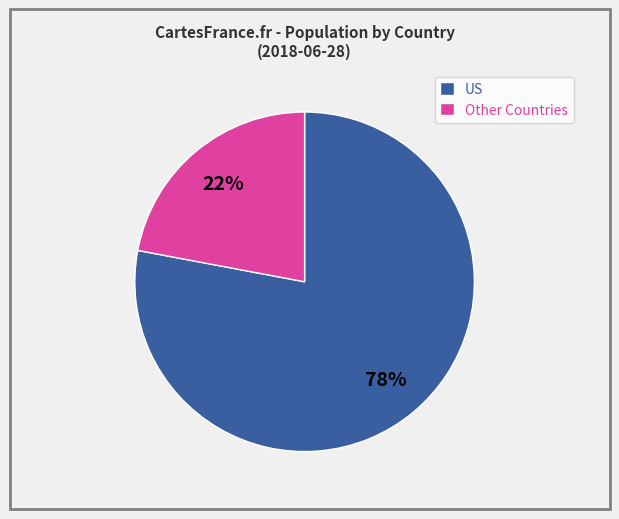

Is there a majority slice in this chart?

Yes